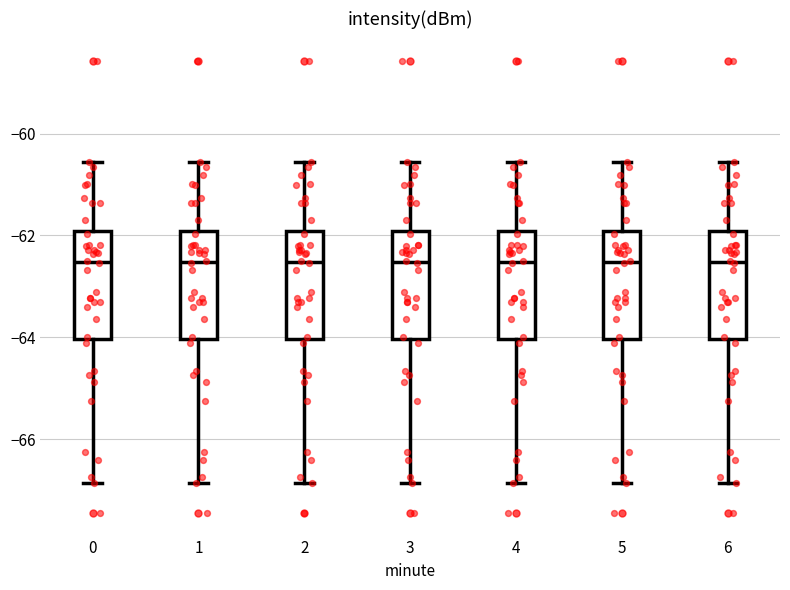

Reading left to right, transcribe this box plot: for each box, give where its median line is, the range the box spans, and where its two whiskers end, as read against the y-axis. The values are not printed on the chart, so give them approximately, as read against the axis.

0: median -62.6, box -64.0 to -62.0, whiskers -66.8 to -60.6
1: median -62.6, box -64.0 to -62.0, whiskers -66.8 to -60.6
2: median -62.6, box -64.0 to -62.0, whiskers -66.8 to -60.6
3: median -62.6, box -64.0 to -62.0, whiskers -66.8 to -60.6
4: median -62.6, box -64.0 to -62.0, whiskers -66.8 to -60.6
5: median -62.6, box -64.0 to -62.0, whiskers -66.8 to -60.6
6: median -62.6, box -64.0 to -62.0, whiskers -66.8 to -60.6